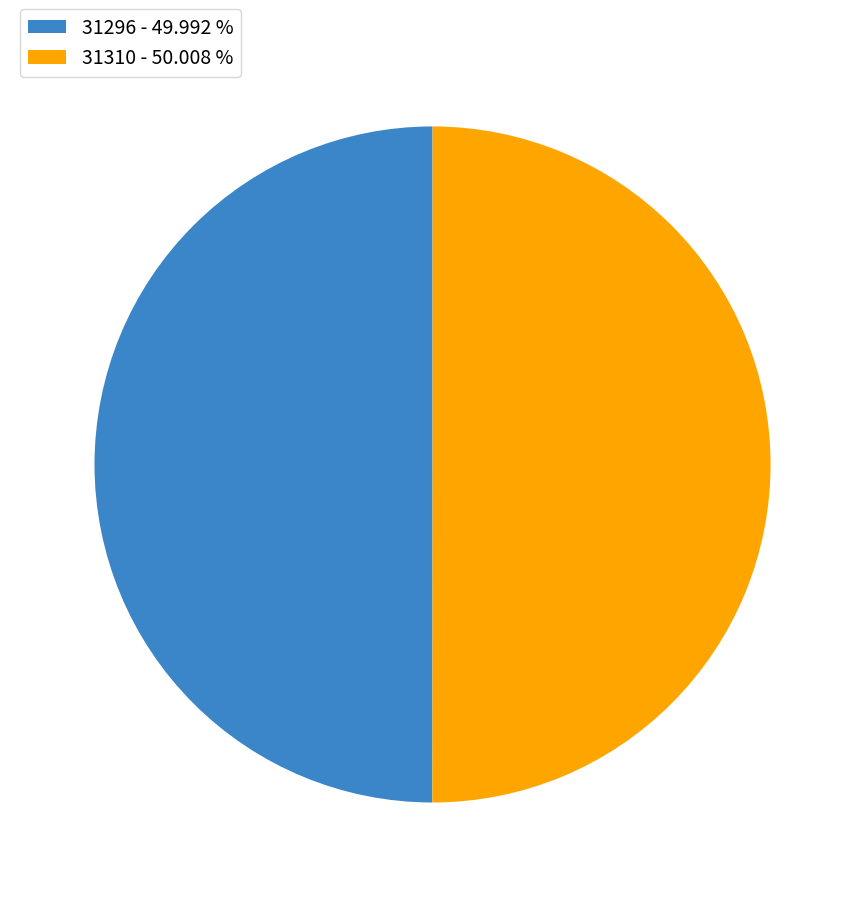

Is the sum of 31296 - 49.992 % and 31310 - 50.008 % greater than half?

Yes